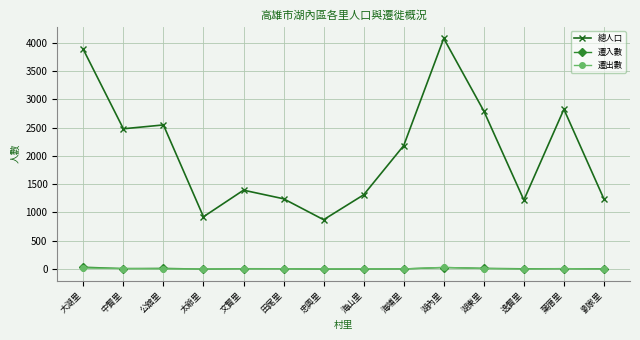

What is the difference between the 總人口 values at 忠興里 and 海埔里?

1310